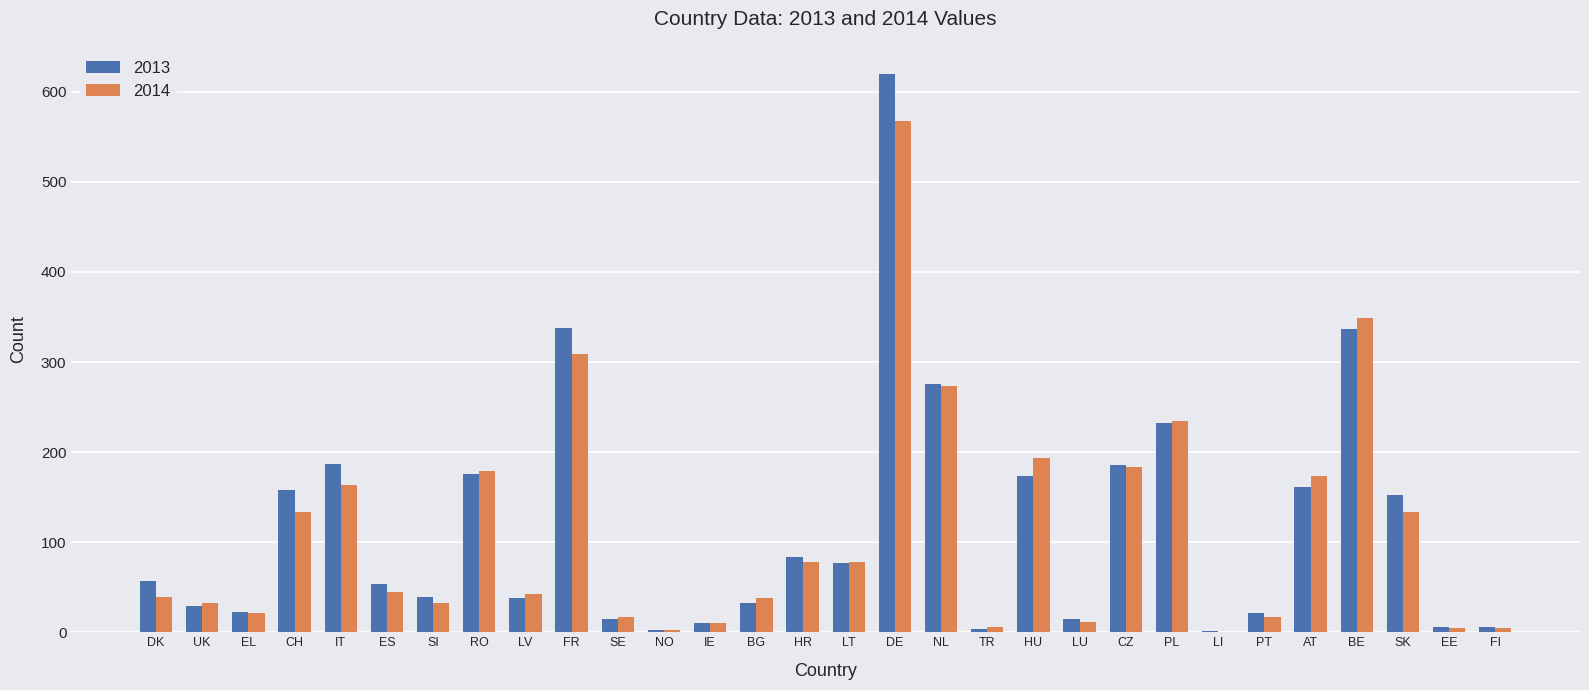

At which label is 2014 closest to 284?

NL